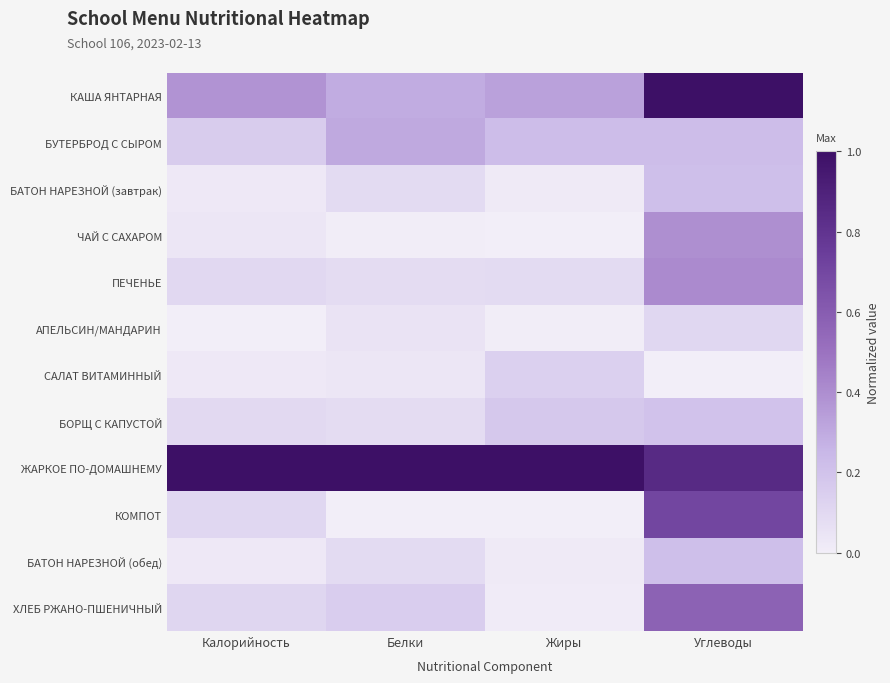

Reading left to right, list all the values displayed in this chart.

КАША ЯНТАРНАЯ: Калорийность=0.4	Белки=0.3	Жиры=0.3	Углеводы=1.0
БУТЕРБРОД С СЫРОМ: Калорийность=0.2	Белки=0.3	Жиры=0.2	Углеводы=0.2
БАТОН НАРЕЗНОЙ (завтрак): Калорийность=0.0	Белки=0.1	Жиры=0.0	Углеводы=0.2
ЧАЙ С САХАРОМ: Калорийность=0.0	Белки=0.0	Жиры=0.0	Углеводы=0.4
ПЕЧЕНЬЕ: Калорийность=0.1	Белки=0.1	Жиры=0.1	Углеводы=0.4
АПЕЛЬСИН/МАНДАРИН: Калорийность=0.0	Белки=0.0	Жиры=0.0	Углеводы=0.1
САЛАТ ВИТАМИННЫЙ: Калорийность=0.0	Белки=0.0	Жиры=0.1	Углеводы=0.0
БОРЩ С КАПУСТОЙ: Калорийность=0.1	Белки=0.1	Жиры=0.2	Углеводы=0.2
ЖАРКОЕ ПО-ДОМАШНЕМУ: Калорийность=1.0	Белки=1.0	Жиры=1.0	Углеводы=0.8
КОМПОТ: Калорийность=0.1	Белки=0.0	Жиры=0.0	Углеводы=0.7
БАТОН НАРЕЗНОЙ (обед): Калорийность=0.0	Белки=0.1	Жиры=0.0	Углеводы=0.2
ХЛЕБ РЖАНО-ПШЕНИЧНЫЙ: Калорийность=0.1	Белки=0.1	Жиры=0.0	Углеводы=0.6